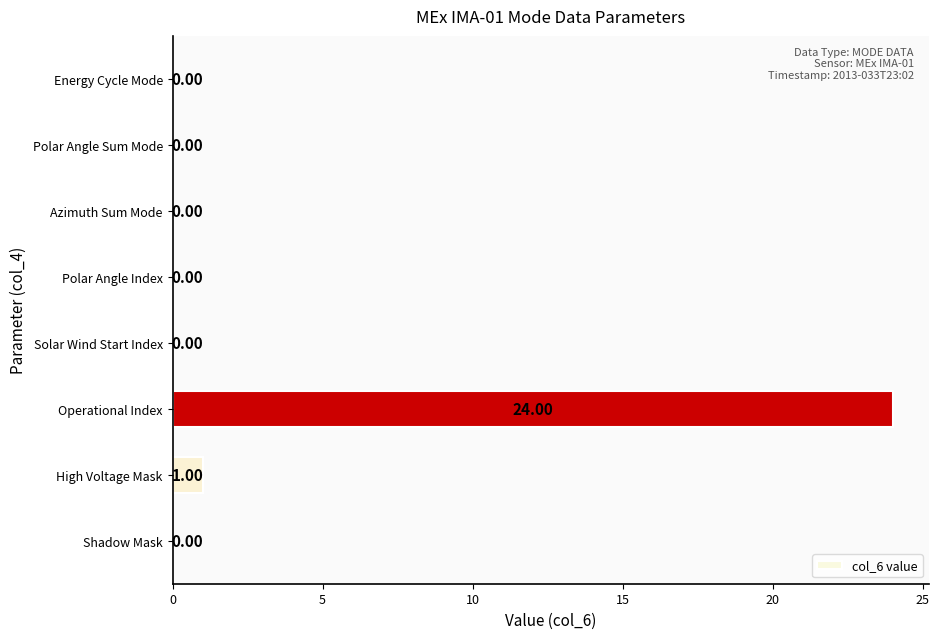

Which label corresponds to the largest value in the chart?

Operational Index